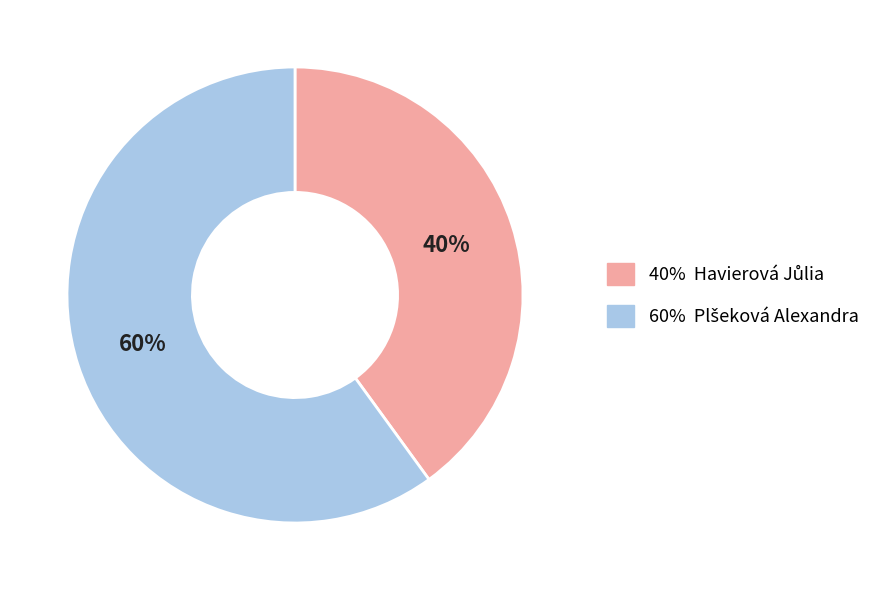

Is there any slice that represents more than half of the pie?

Yes